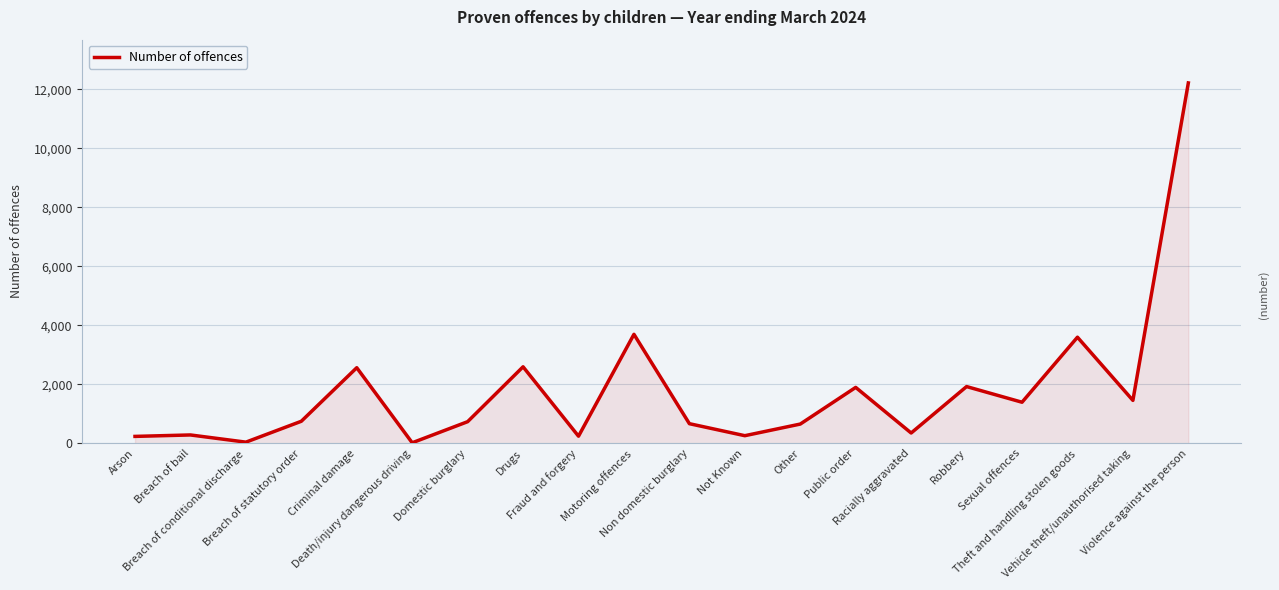

What is the difference between the maximum and minimum values?

12197